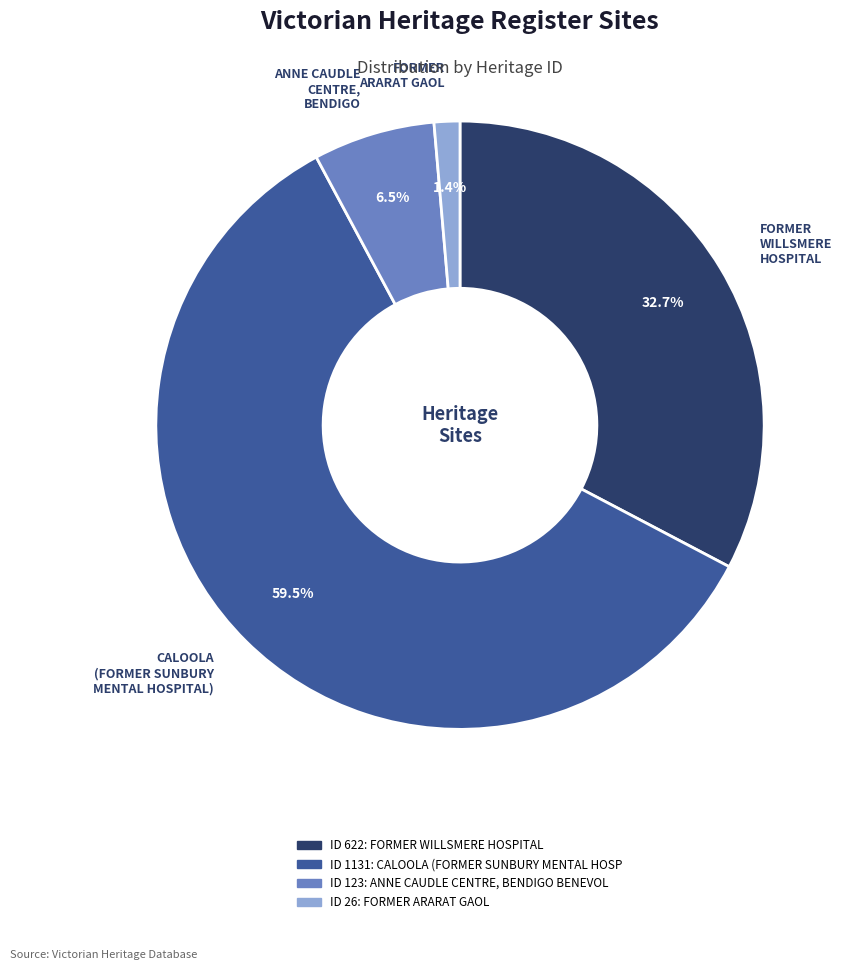

Is there any slice that represents more than half of the pie?

Yes